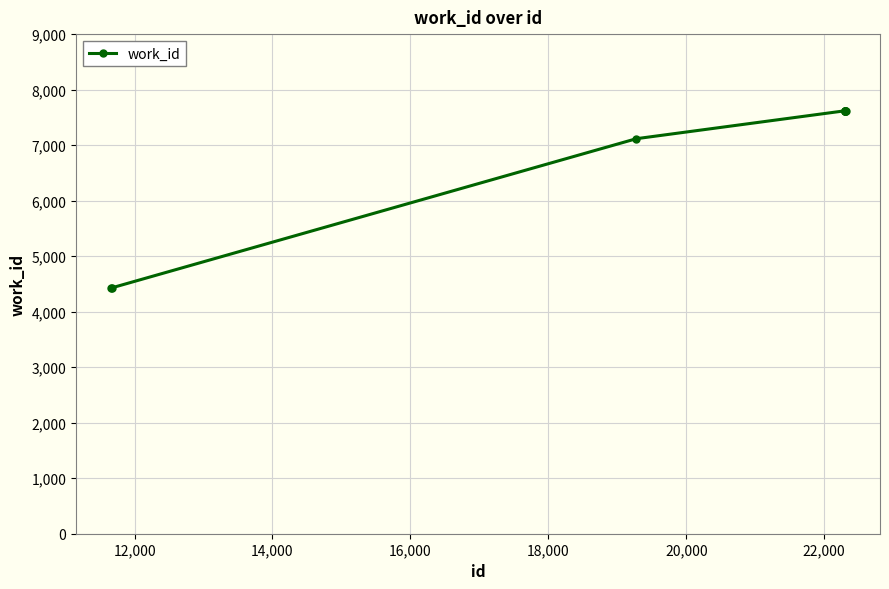

What is the value of the 5th point from the left?

7619